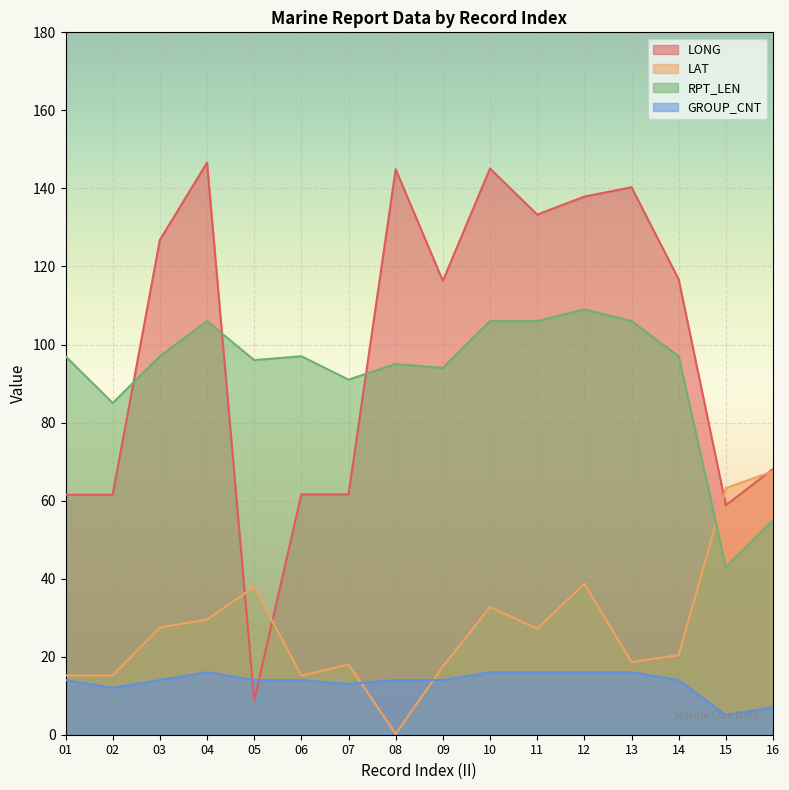

How many categories are shown in the chart?

16